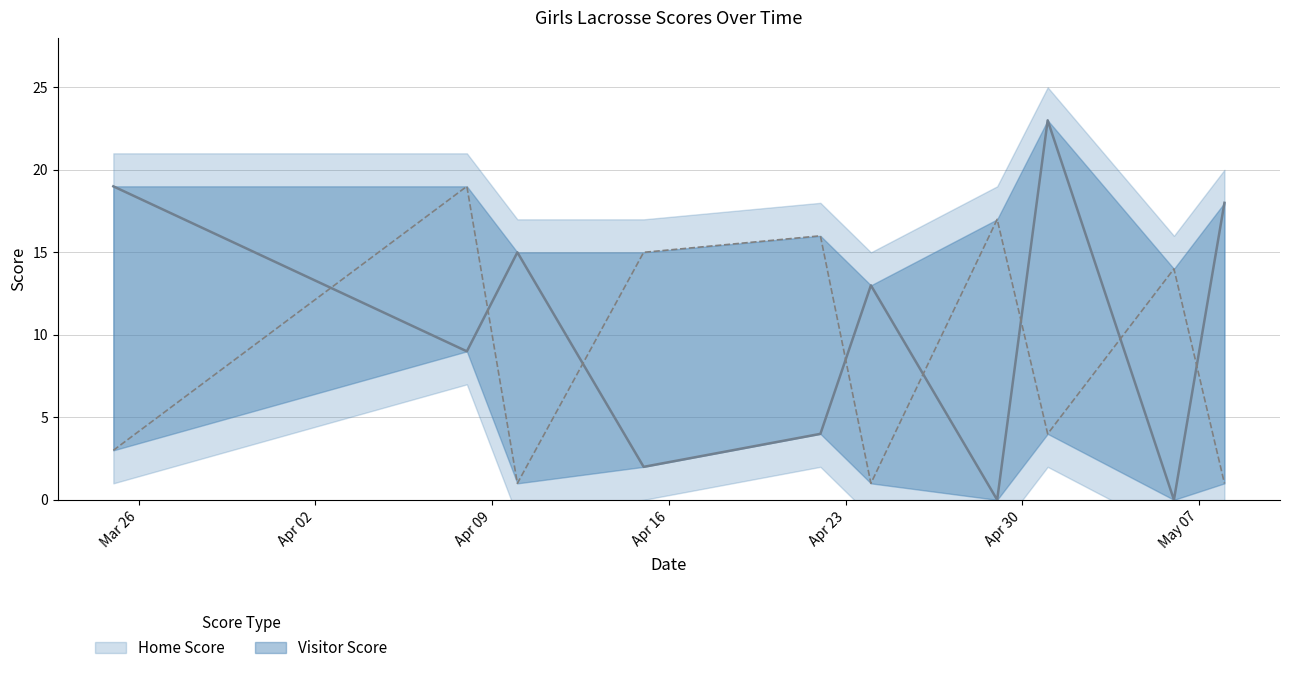

True or false: Home Score and Visitor Score intersect in this chart.

True